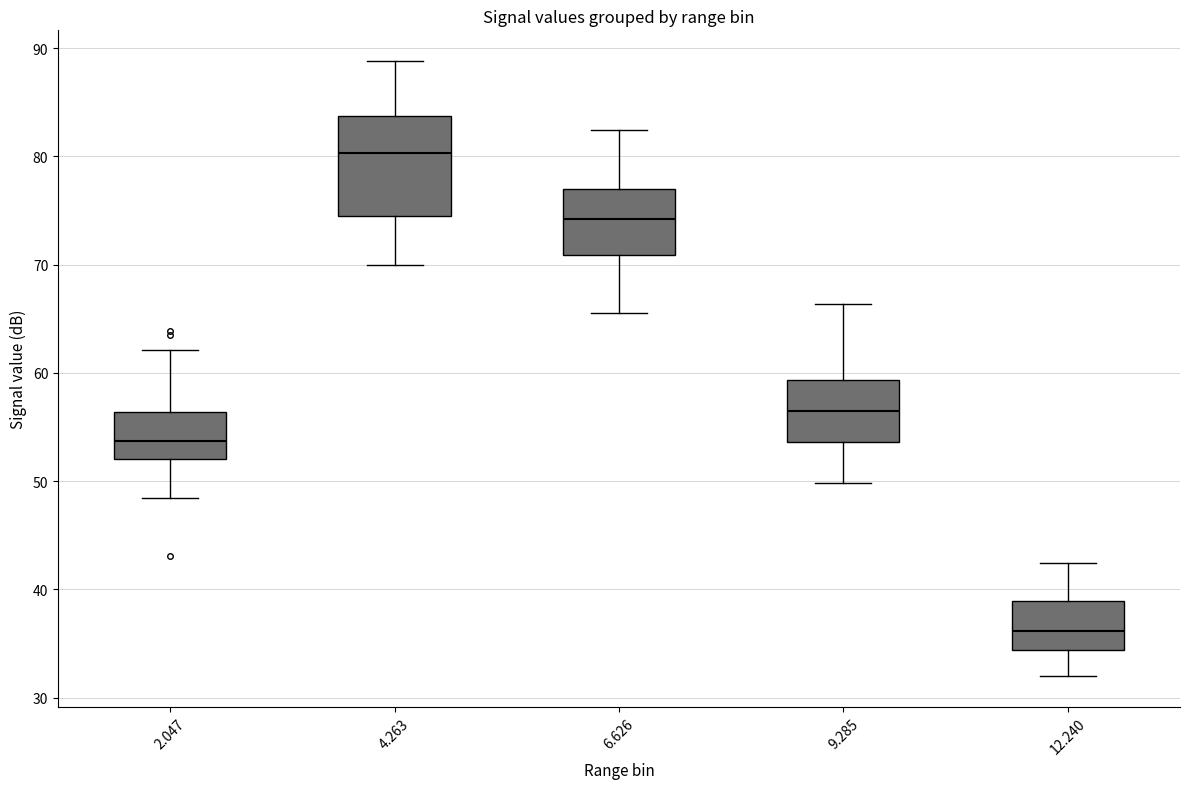

Reading left to right, read every box against the y-axis: the position of its median line, the range the box covers, and the ends of its whiskers. The values are not printed on the chart, so give them approximately, as read against the axis.

2.047: median 54, box 52 to 56, whiskers 48 to 62
4.263: median 80, box 75 to 84, whiskers 70 to 89
6.626: median 74, box 71 to 77, whiskers 66 to 82
9.285: median 57, box 54 to 59, whiskers 50 to 66
12.240: median 36, box 34 to 39, whiskers 32 to 42